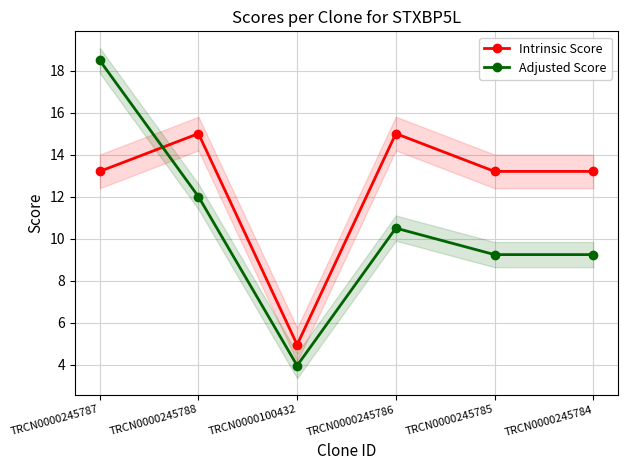

Is it true that Adjusted Score equals 12.0 at TRCN0000245788?

True